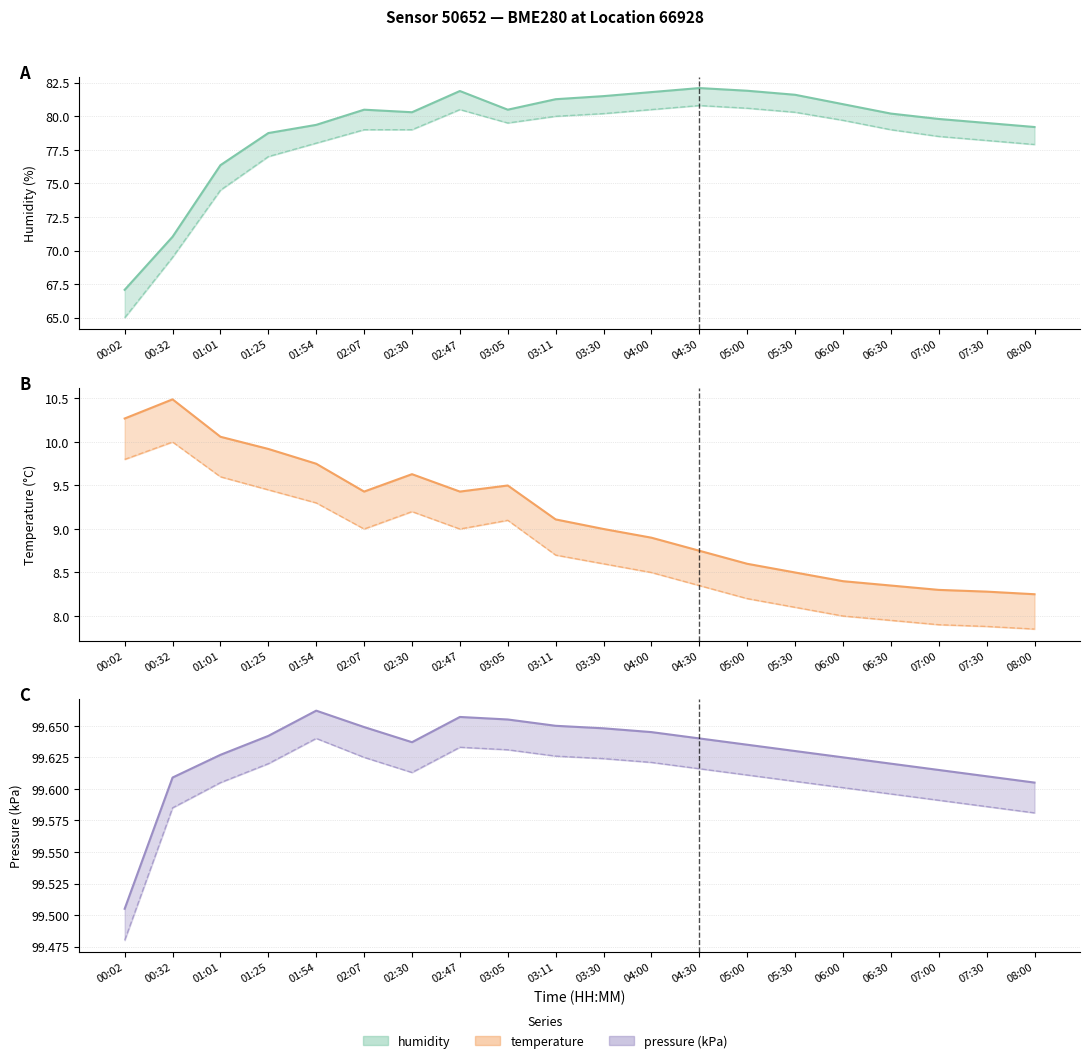

Is the value of pressure lower at 06:30 greater than the value of humidity upper at 00:32?

Yes